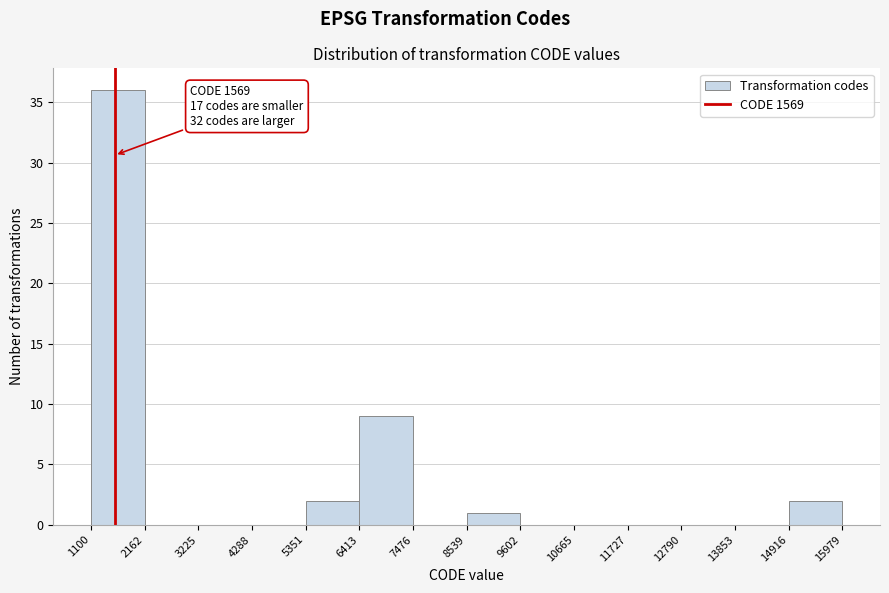

Which range on the x-axis has the tallest bar?

1100 to 2162